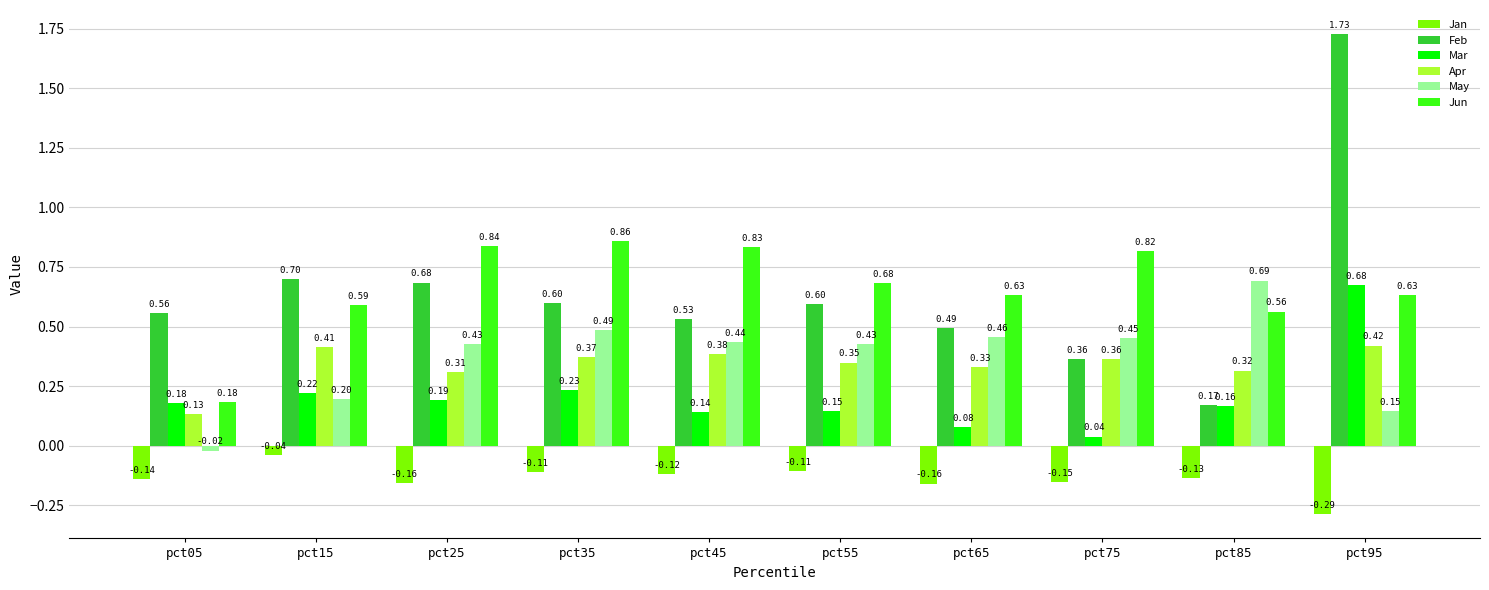

At how many categories does at least one series exceed 0?

10